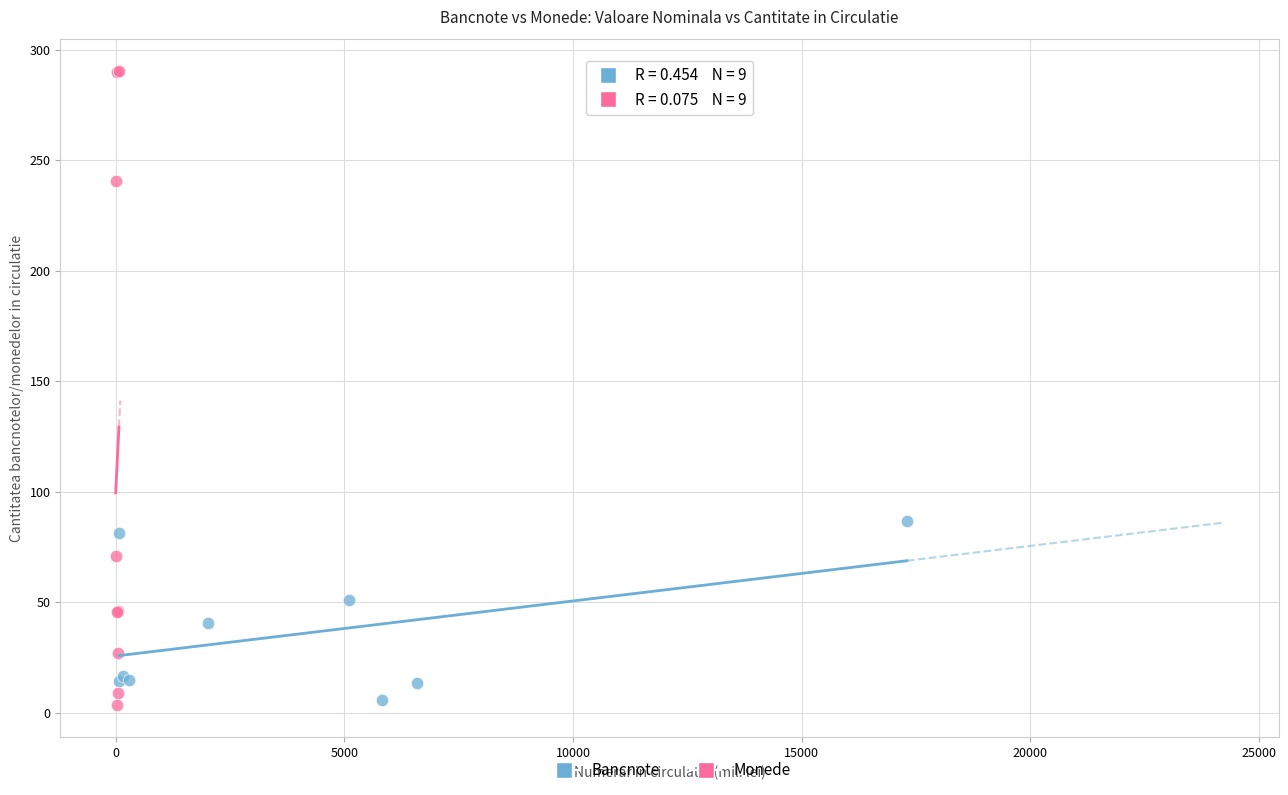

Which series reaches the maximum Y coordinate?

Monede